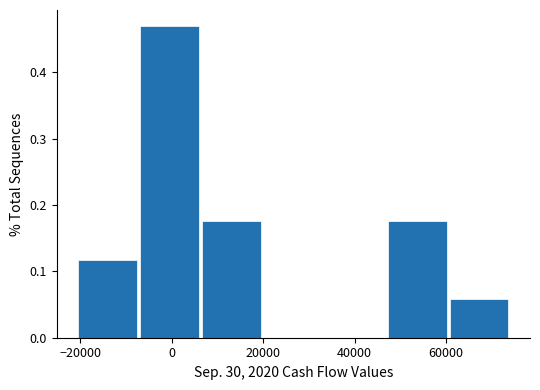

Reading left to right, list every bar in this chart as the range it spans on the x-axis followed by its height. Neither the bar edges nor the heights are printed on the chart, so give them approximately, as read against the axes.

-20000 to -8000: 0.12
-8000 to 6000: 0.47
6000 to 20000: 0.18
20000 to 34000: 0
34000 to 46000: 0
46000 to 60000: 0.18
60000 to 74000: 0.06